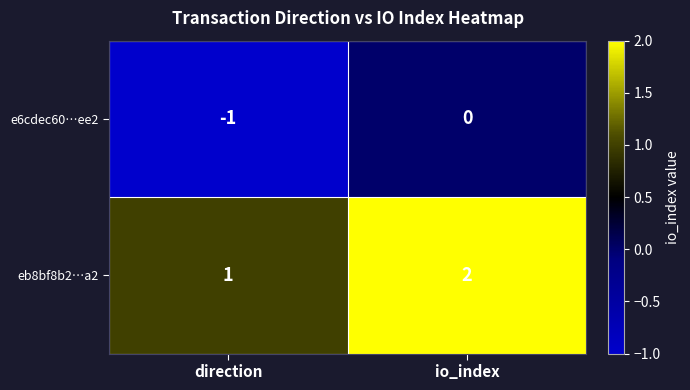

Reading left to right, extract all data points from this chart.

e6cdec60…ee2: direction=-1	io_index=0
eb8bf8b2…a2: direction=1	io_index=2